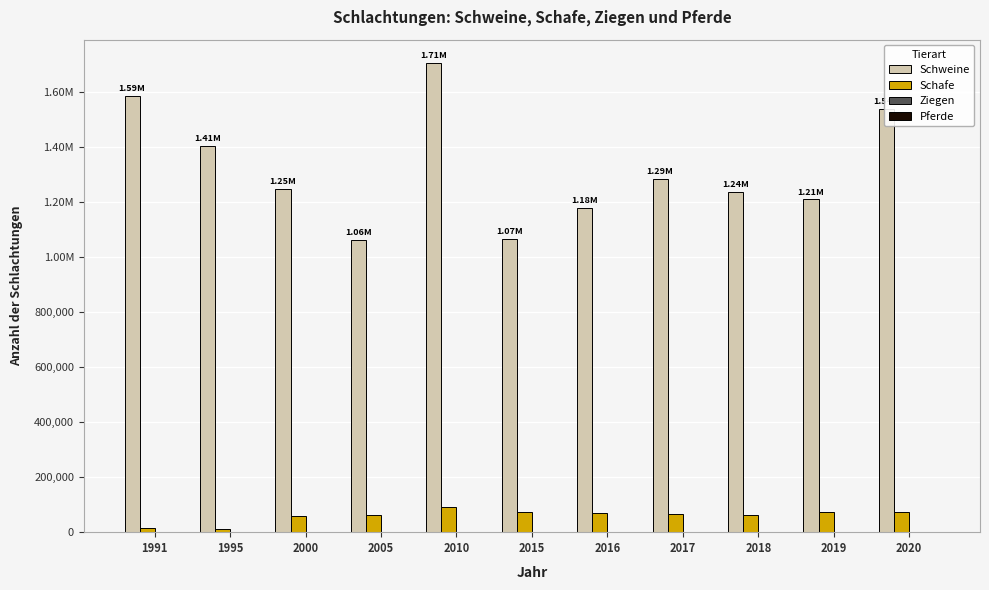

Reading left to right, what are all the values shown in this chart?

Schweine: 1991=1586628	1995=1405200	2000=1248759	2005=1061622	2010=1705534	2015=1065339	2016=1178898	2017=1285880	2018=1238008	2019=1209780	2020=1539742
Schafe: 1991=14957	1995=10166	2000=59173	2005=61727	2010=91047	2015=72974	2016=71165	2017=66277	2018=64122	2019=75020	2020=75083
Ziegen: 1991=59	1995=100	2000=297	2005=628	2010=1023	2015=815	2016=952	2017=901	2018=737	2019=976	2020=850
Pferde: 1991=188	1995=473	2000=511	2005=383	2010=289	2015=263	2016=225	2017=190	2018=166	2019=153	2020=132